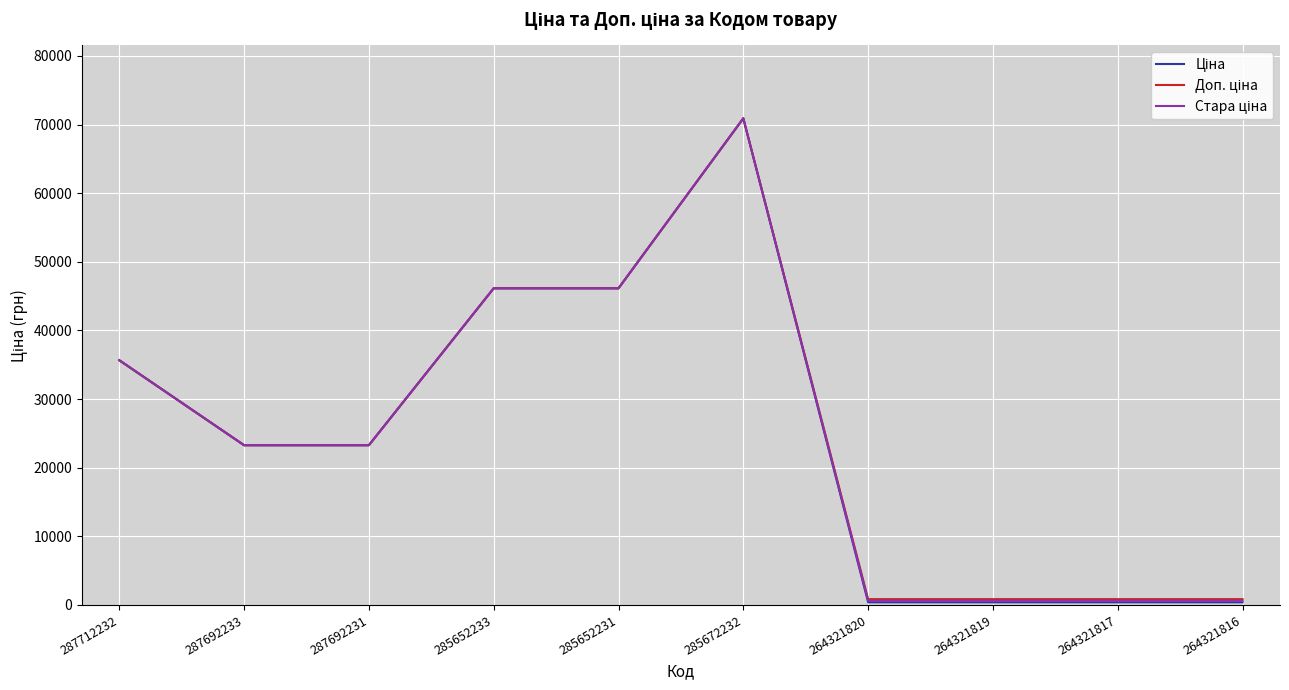

At which category is the sum across all series the highest?

285672232